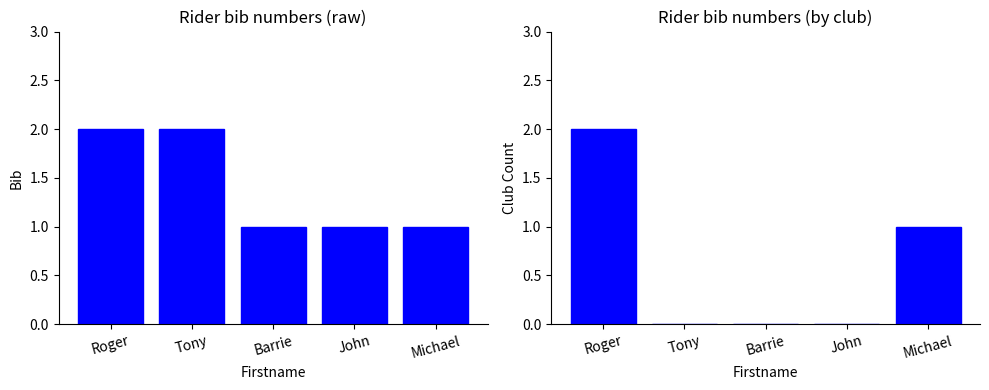

What is the sum of all Has Club values?

3